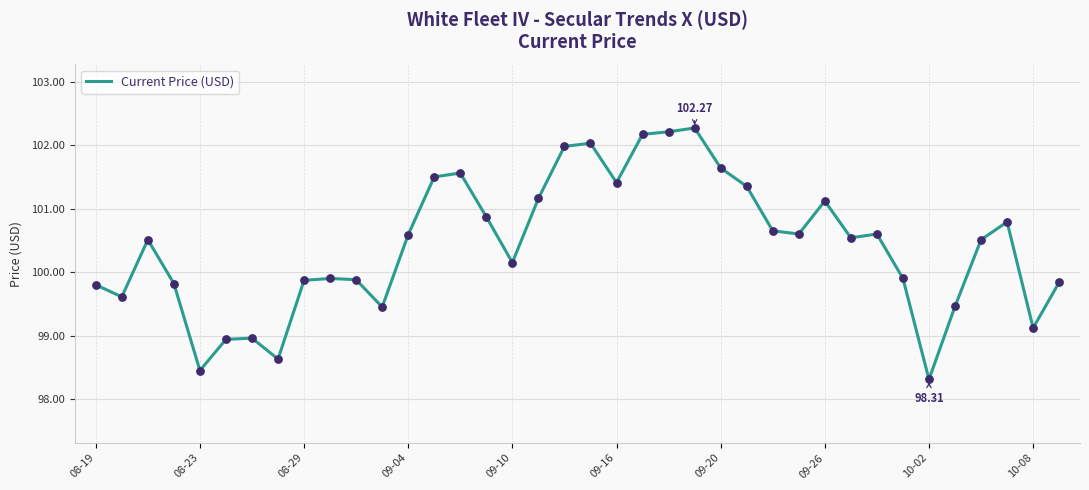

What is the difference between the maximum and minimum values?

4.0